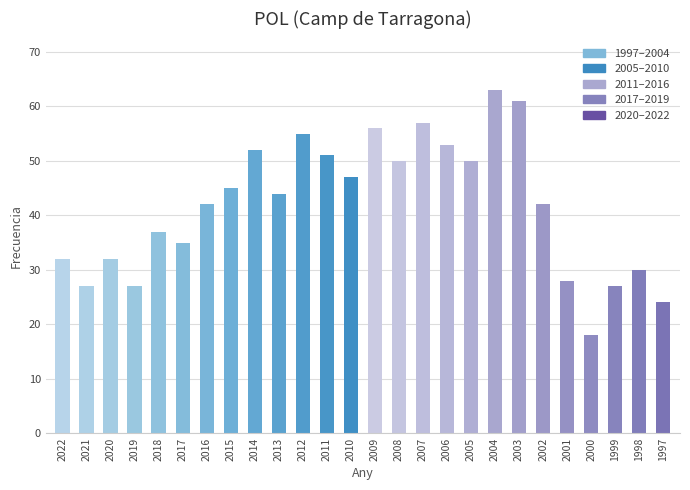

The chart shows a value of 24 at 1997. True or false?

True